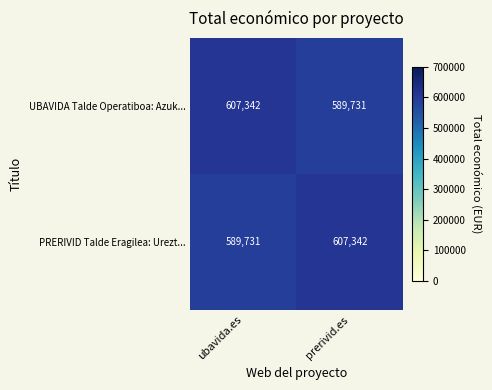

Reading right to left, transcribe all the data shown in this chart.

UBAVIDA Talde Operatiboa: Azuk...: prerivid.es=589731	ubavida.es=607342
PRERIVID Talde Eragilea: Urezt...: prerivid.es=607342	ubavida.es=589731